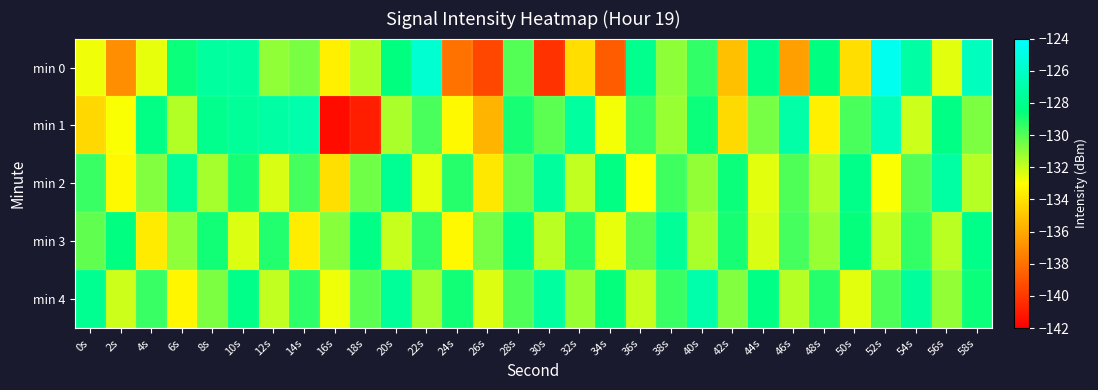

Reading left to right, transcribe all the data shown in this chart.

min 0: 0s=-132.7	2s=-136.9	4s=-132.6	6s=-128.7	8s=-127.4	10s=-127.4	12s=-131.1	14s=-130.6	16s=-133.5	18s=-131.6	20s=-128.5	22s=-125.6	24s=-137.9	26s=-139.5	28s=-130.0	30s=-140.2	32s=-134.1	34s=-138.7	36s=-128.0	38s=-131.0	40s=-129.4	42s=-135.2	44s=-128.2	46s=-136.4	48s=-128.5	50s=-134.1	52s=-124.6	54s=-127.2	56s=-132.5	58s=-126.3
min 1: 0s=-134.4	2s=-132.9	4s=-128.3	6s=-131.7	8s=-128.1	10s=-127.6	12s=-127.2	14s=-126.9	16s=-141.6	18s=-140.9	20s=-131.5	22s=-129.8	24s=-133.2	26s=-135.6	28s=-128.9	30s=-130.1	32s=-127.4	34s=-132.8	36s=-129.5	38s=-131.2	40s=-128.7	42s=-134.3	44s=-130.6	46s=-127.1	48s=-133.5	50s=-129.8	52s=-126.4	54s=-132.1	56s=-128.3	58s=-130.7
min 2: 0s=-129.5	2s=-133.2	4s=-130.8	6s=-127.6	8s=-131.4	10s=-128.9	12s=-132.3	14s=-129.7	16s=-134.1	18s=-130.5	20s=-127.8	22s=-132.6	24s=-129.2	26s=-133.8	28s=-130.3	30s=-127.5	32s=-131.9	34s=-128.4	36s=-133.0	38s=-129.6	40s=-131.1	42s=-128.7	44s=-132.5	46s=-129.9	48s=-131.6	50s=-128.2	52s=-132.9	54s=-130.0	56s=-127.3	58s=-131.7
min 3: 0s=-130.2	2s=-128.5	4s=-133.7	6s=-131.0	8s=-128.8	10s=-132.4	12s=-129.1	14s=-133.6	16s=-130.9	18s=-128.3	20s=-132.0	22s=-129.4	24s=-133.2	26s=-130.6	28s=-128.1	30s=-131.8	32s=-129.2	34s=-132.6	36s=-130.0	38s=-127.7	40s=-131.5	42s=-128.9	44s=-132.3	46s=-129.7	48s=-131.2	50s=-128.6	52s=-132.0	54s=-129.4	56s=-131.8	58s=-128.2
min 4: 0s=-127.9	2s=-132.1	4s=-129.5	6s=-133.3	8s=-130.7	10s=-128.2	12s=-131.9	14s=-129.3	16s=-132.7	18s=-130.1	20s=-127.6	22s=-131.4	24s=-128.8	26s=-132.4	28s=-129.9	30s=-127.4	32s=-131.2	34s=-128.6	36s=-132.0	38s=-129.5	40s=-127.0	42s=-130.8	44s=-128.3	46s=-131.7	48s=-129.2	50s=-132.5	52s=-129.9	54s=-127.5	56s=-131.1	58s=-128.7